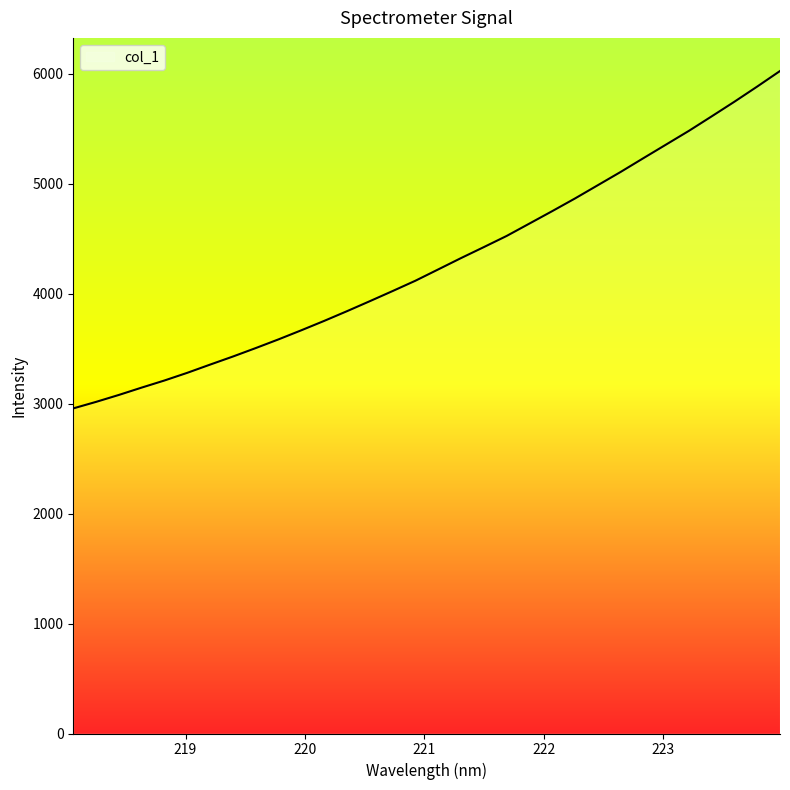

What is the maximum value shown in the chart?

6022.9